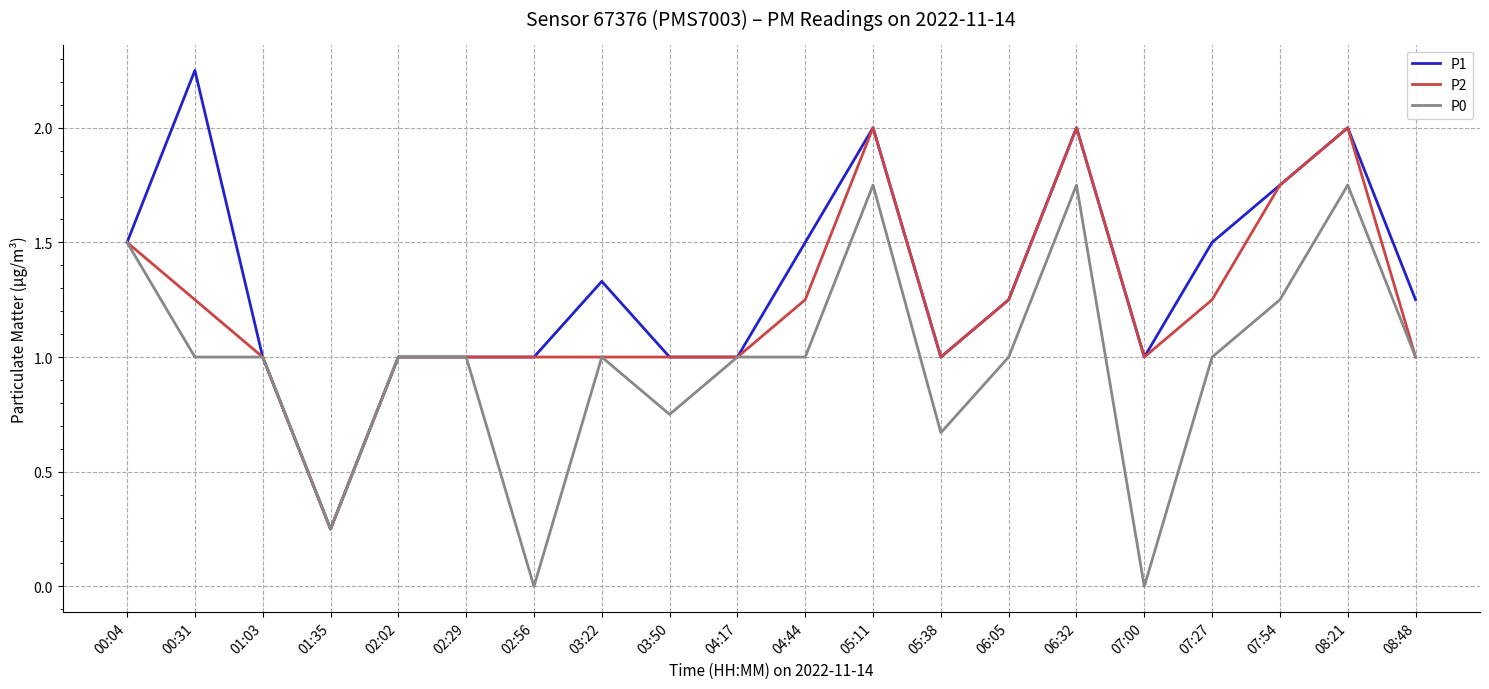

What is the total value across all series at 03:22?

3.3